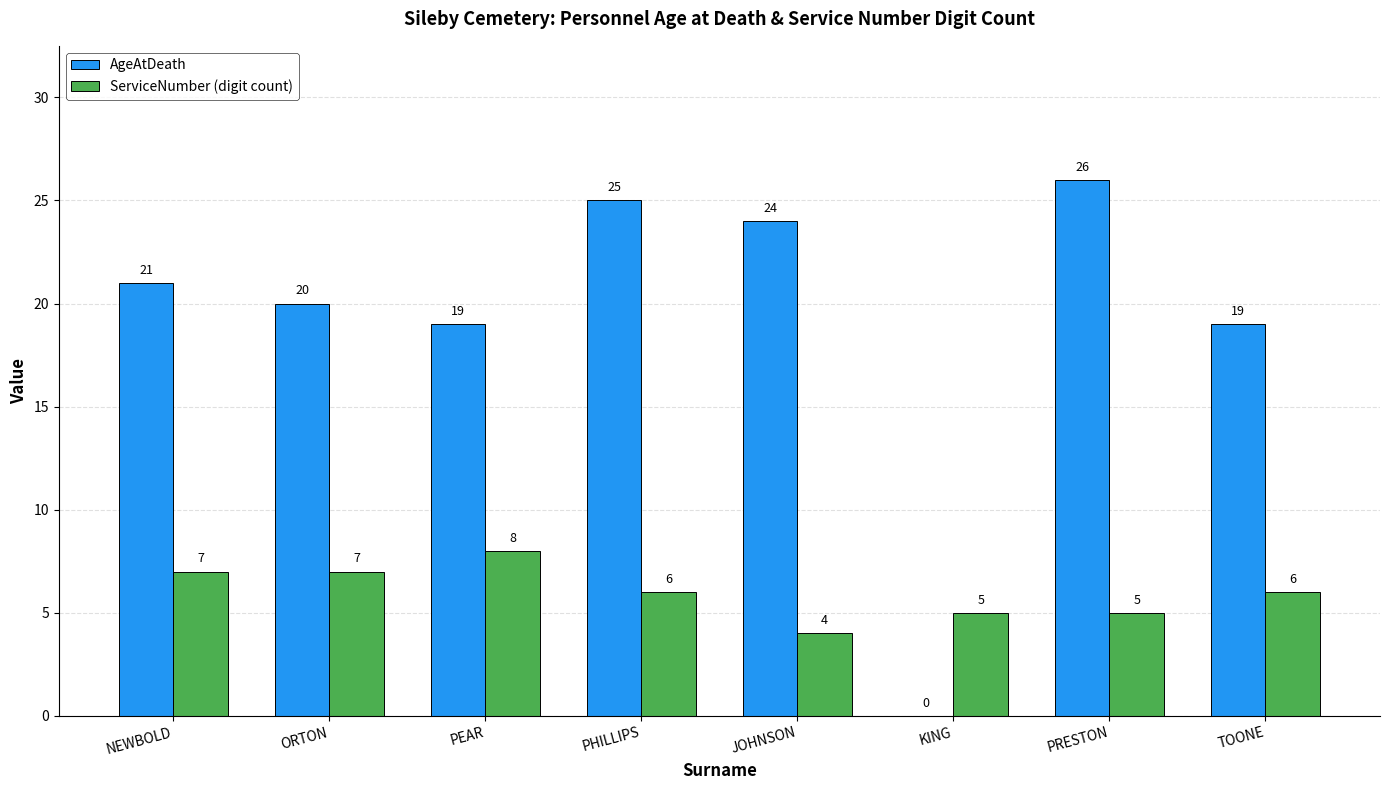

What is the total value across all series at NEWBOLD?

28